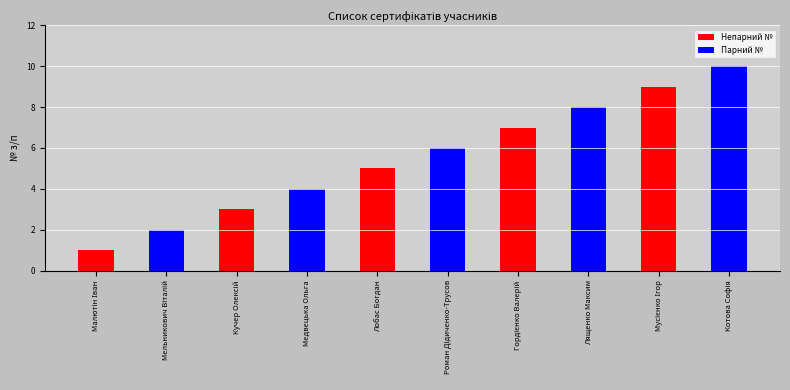

The value of Парний № at Кучер Олексій is 0. True or false?

True